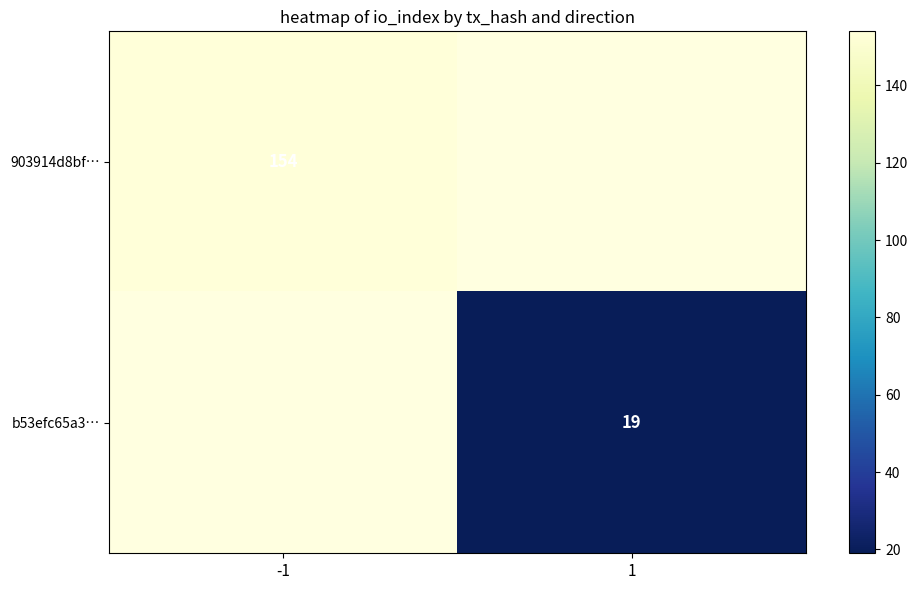

True or false: b53efc65a3… has a value of 19 at 1.

True